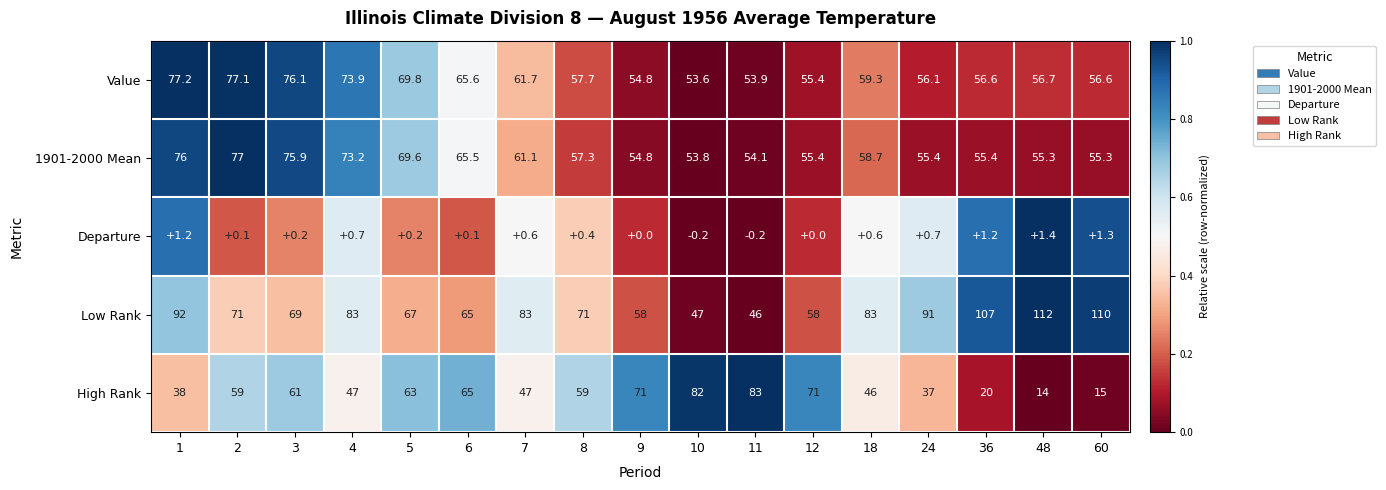

At how many categories does at least one series exceed 0?

17